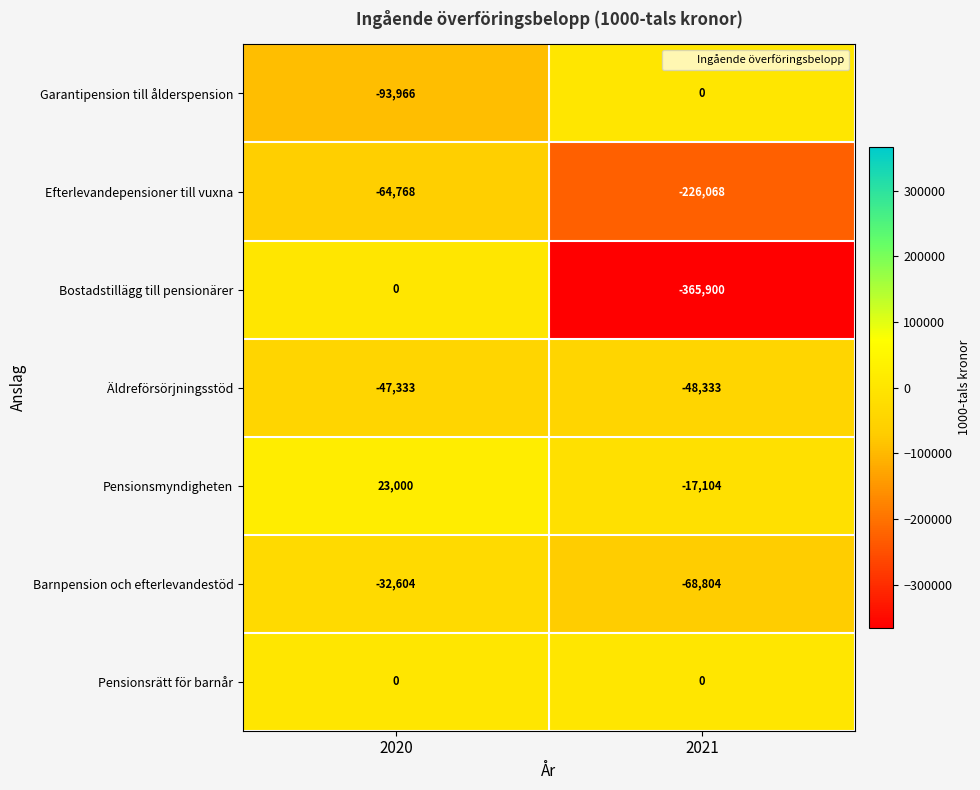

Reading left to right, what are all the values shown in this chart?

Garantipension till ålderspension: -93966	0
Efterlevandepensioner till vuxna: -64768	-226068
Bostadstillägg till pensionärer: 0	-365900
Äldreförsörjningsstöd: -47333	-48333
Pensionsmyndigheten: 23000	-17104
Barnpension och efterlevandestöd: -32604	-68804
Pensionsrätt för barnår: 0	0